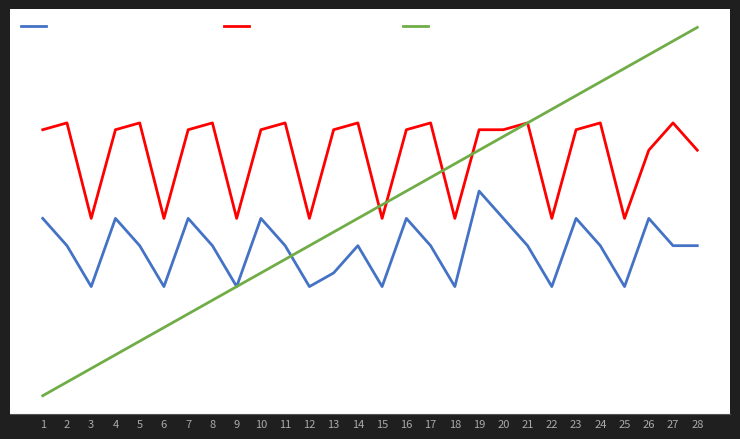

Does the chart have visible grid lines?

No